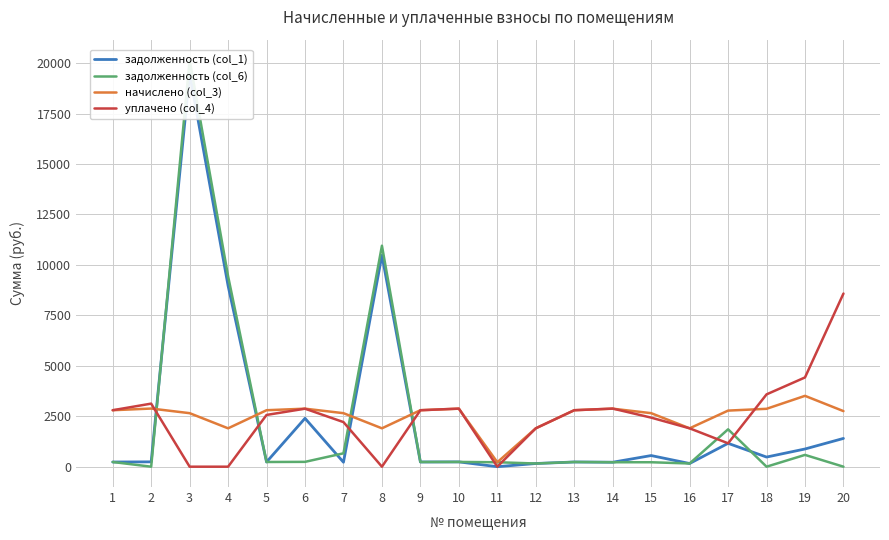

List the labels in order of задолженность (col_6) value, largest first.

3, 8, 4, 17, 7, 19, 6, 10, 13, 9, 5, 1, 11, 15, 14, 16, 12, 2, 18, 20